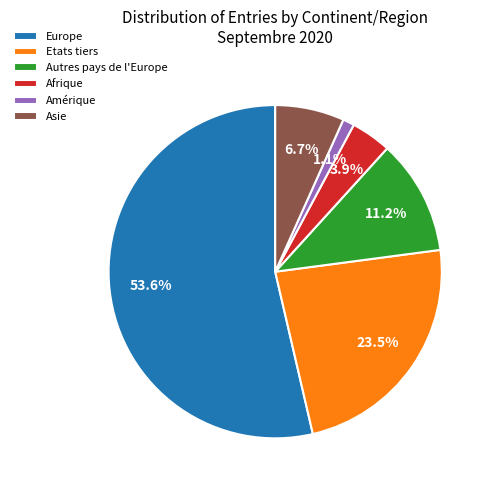

How many slices are in this pie chart?

6